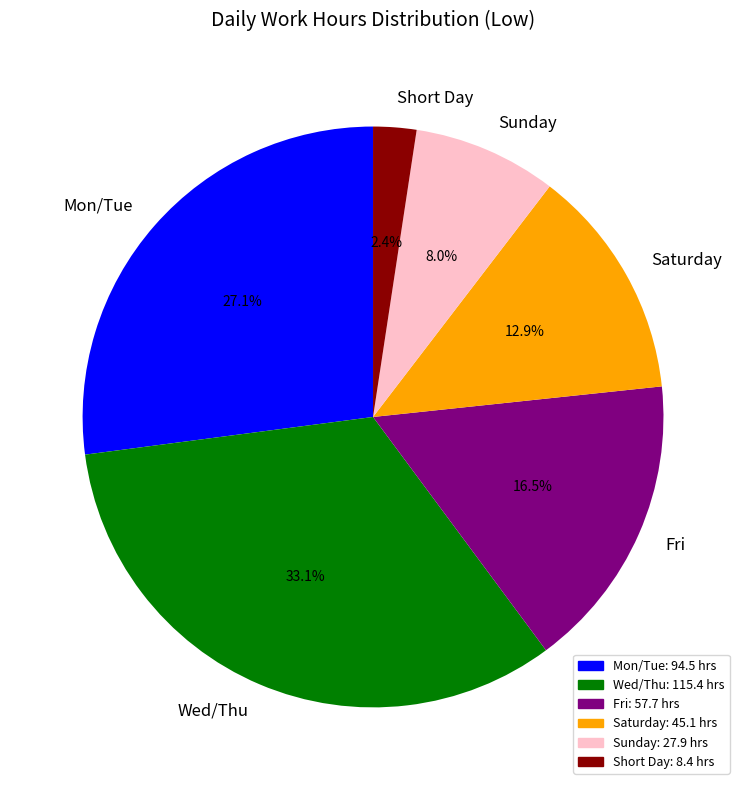

Does Sunday account for over 50% of the chart?

No